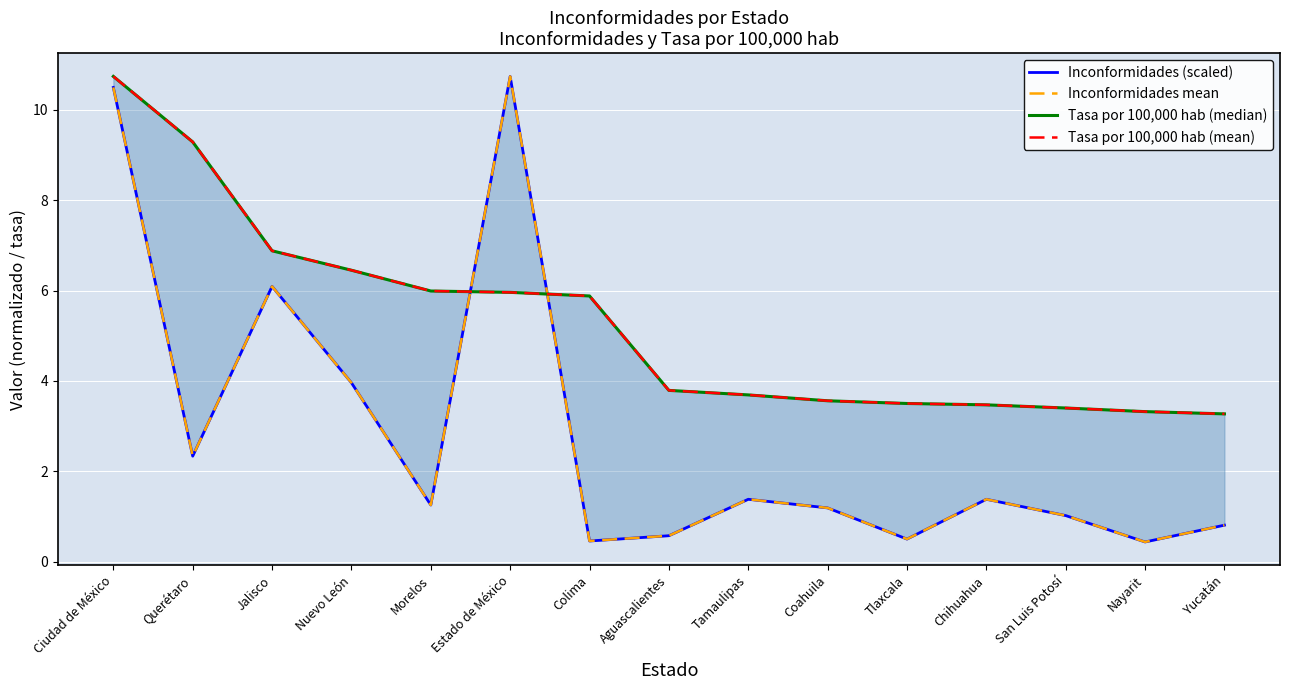

How many data points does each series have?

15